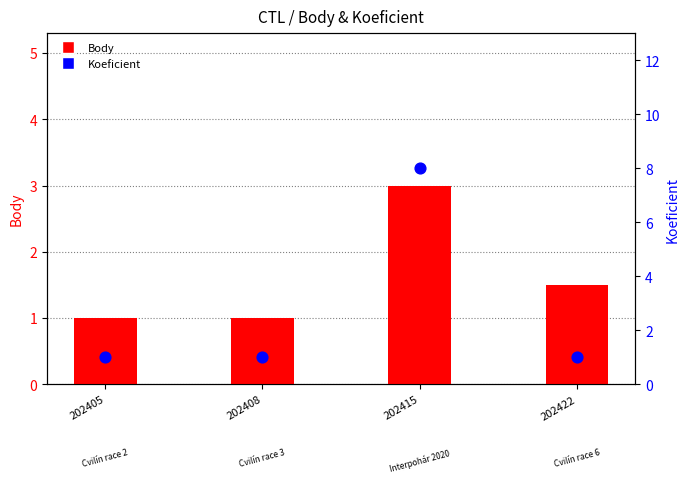

Is the value of Body at 202415 greater than the value of Koeficient at 202405?

Yes